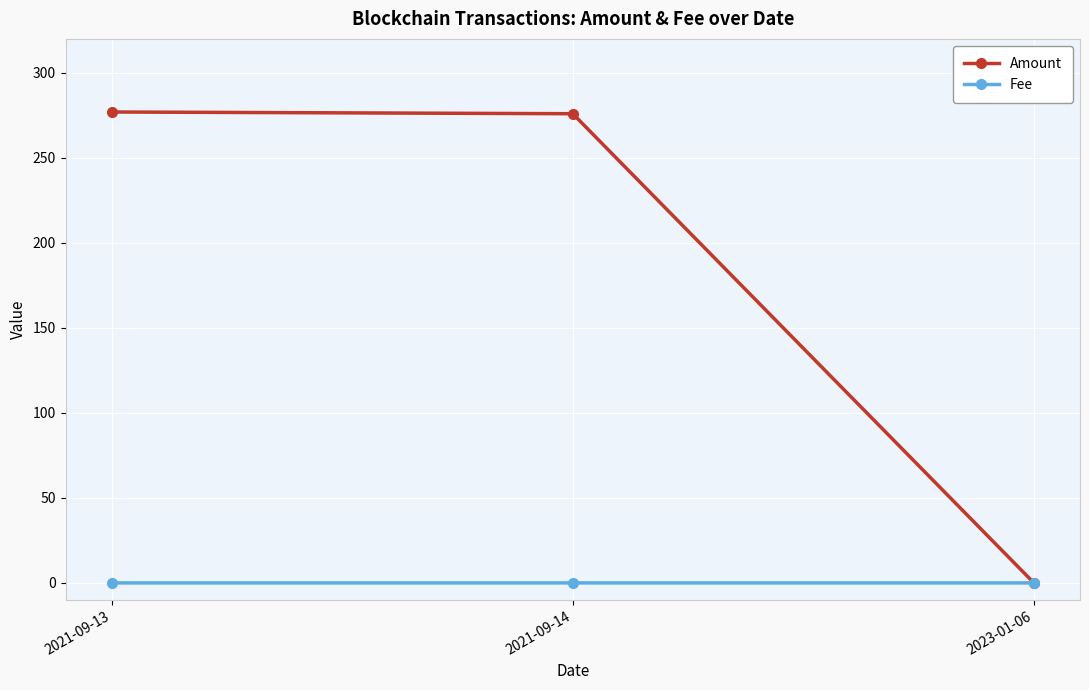

The value of Amount at 2021-09-14 is 164.2. True or false?

False